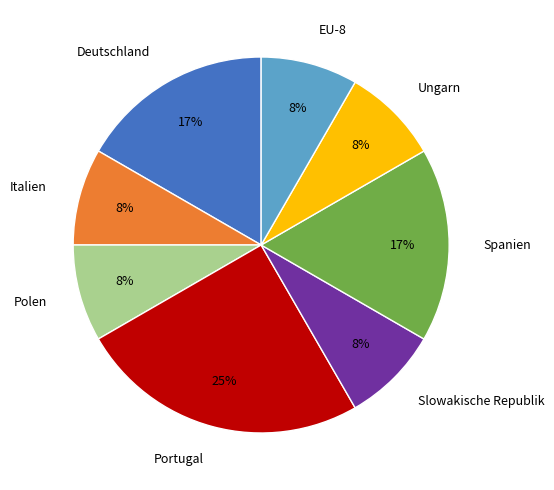

To the nearest percent, what is the difference between the largest and smallest slice percentages?

17%